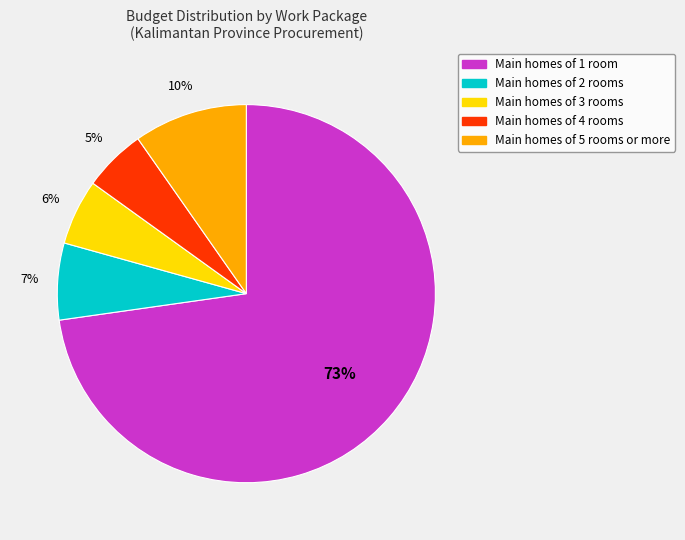

To the nearest percent, what is the average slice percentage?

20%